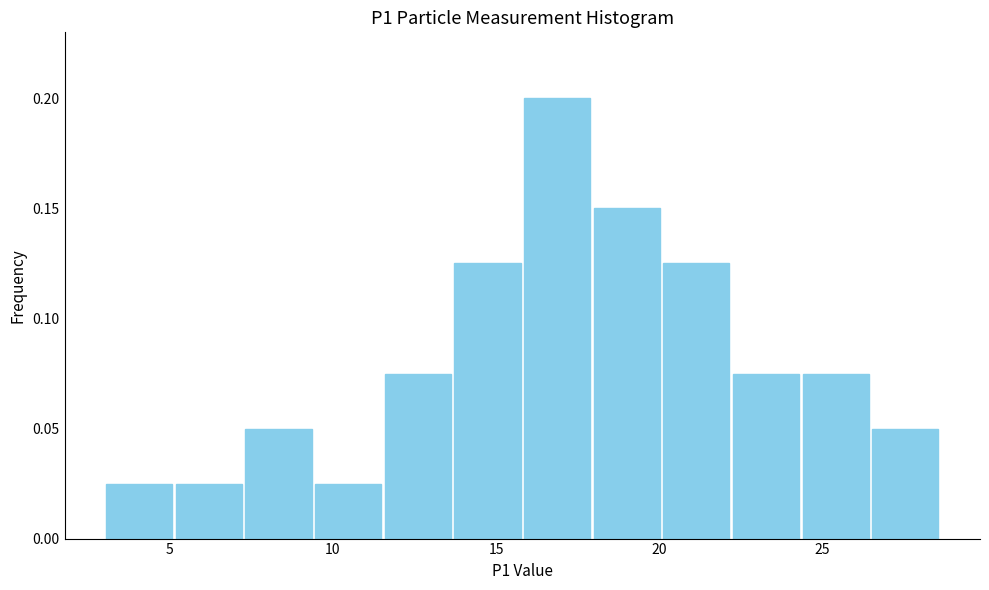

Over which range of the x-axis is the bar tallest?

16.0 to 18.0